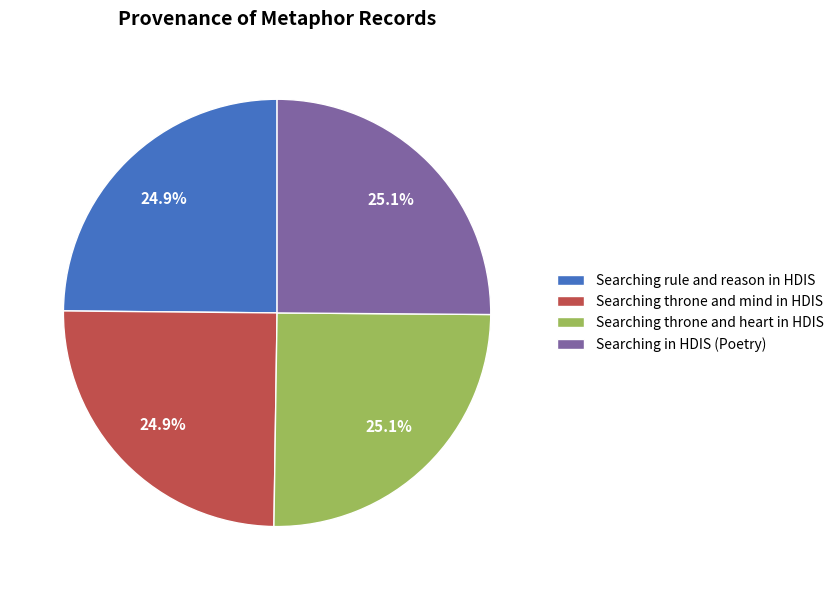

What is the ratio of the value at Searching throne and mind in HDIS to the value at Searching throne and heart in HDIS?

1.0